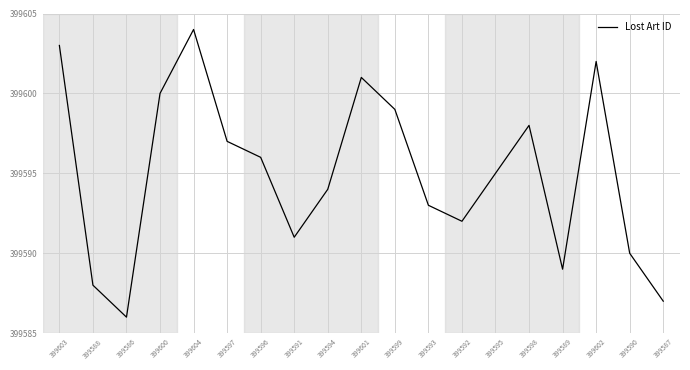

Does the chart display data point markers on the line(s)?

No